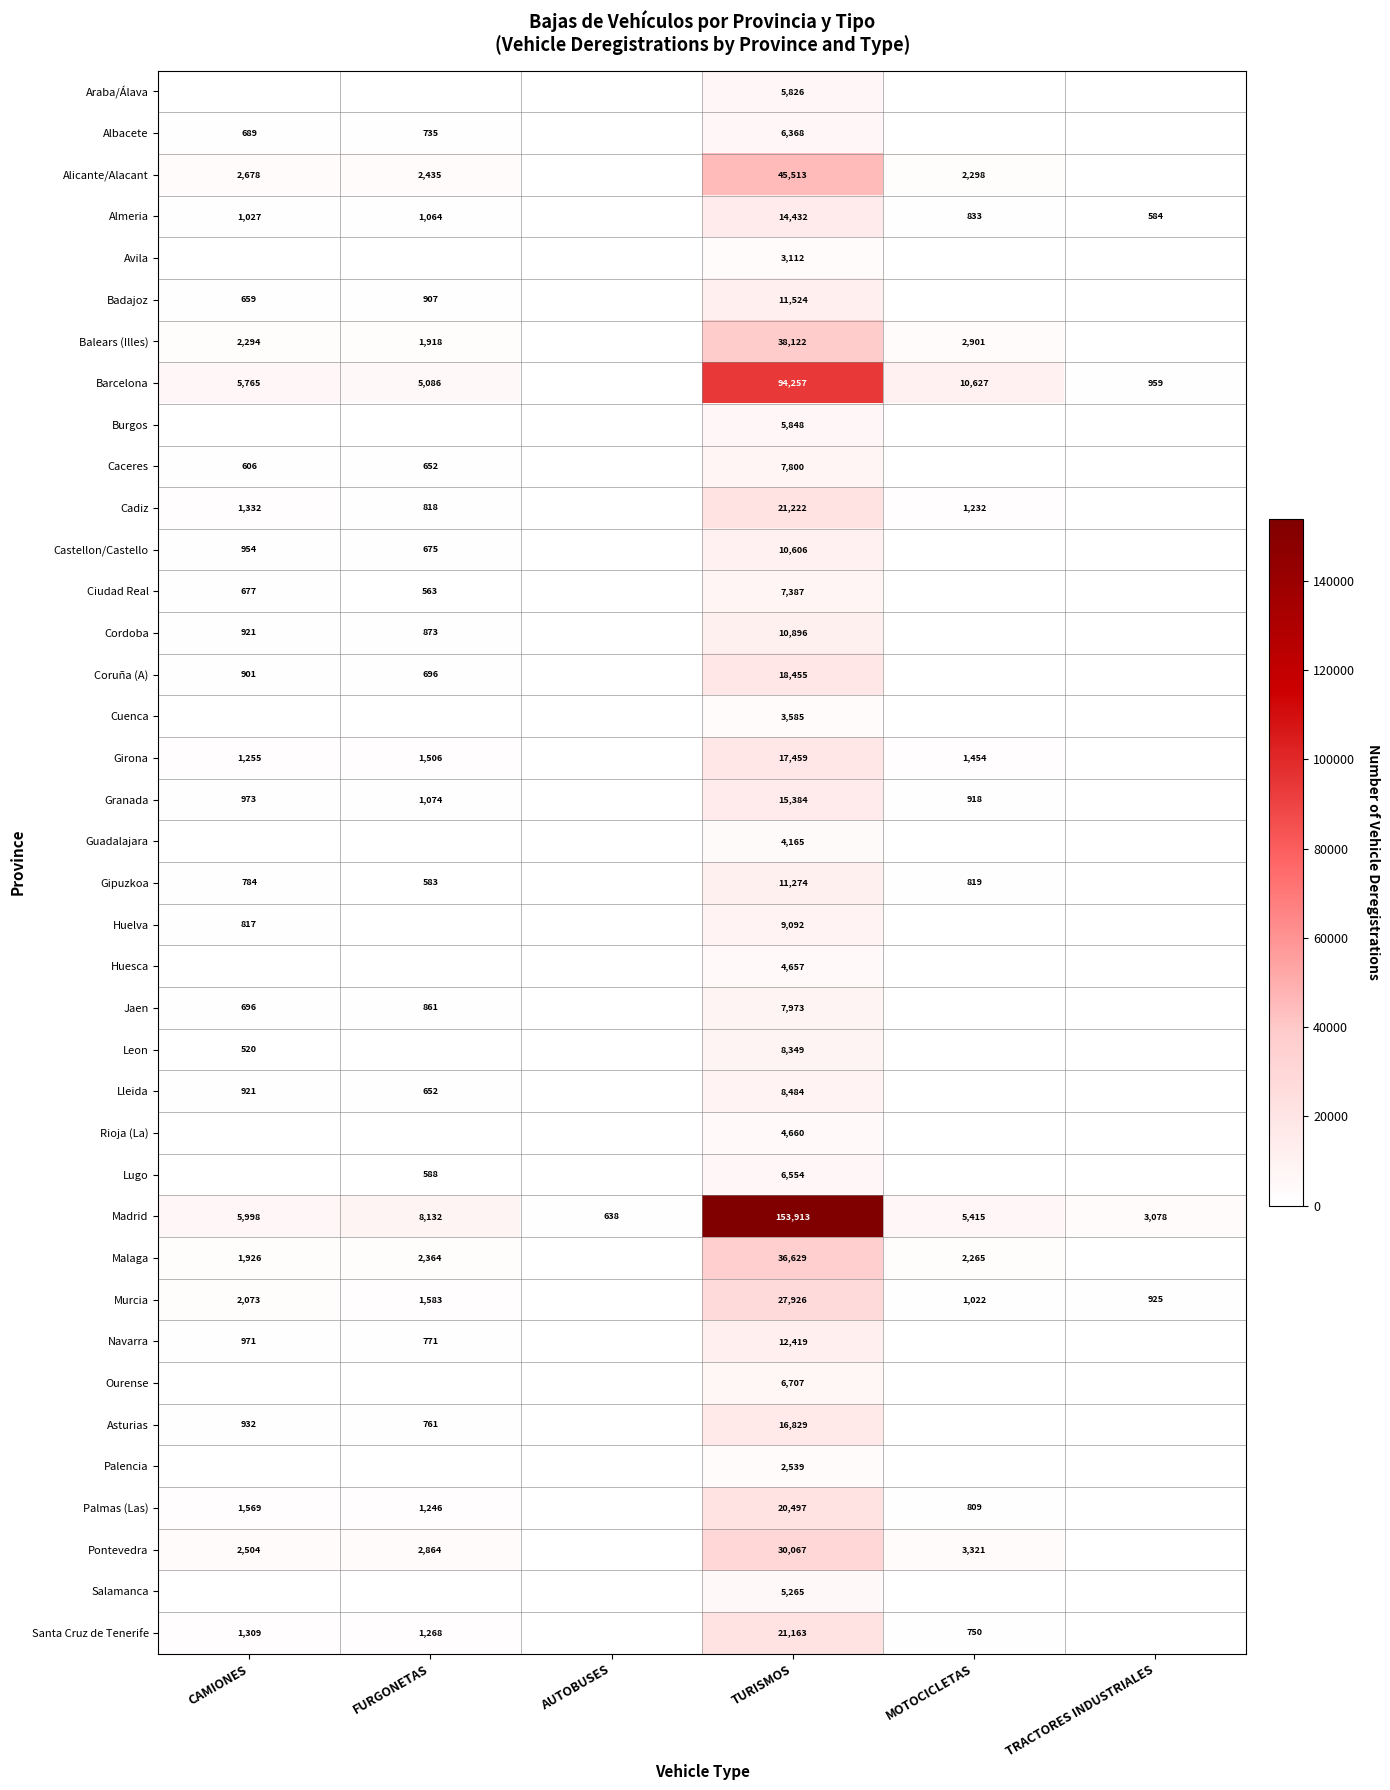

The Cadiz series shows 608 at CAMIONES. True or false?

False